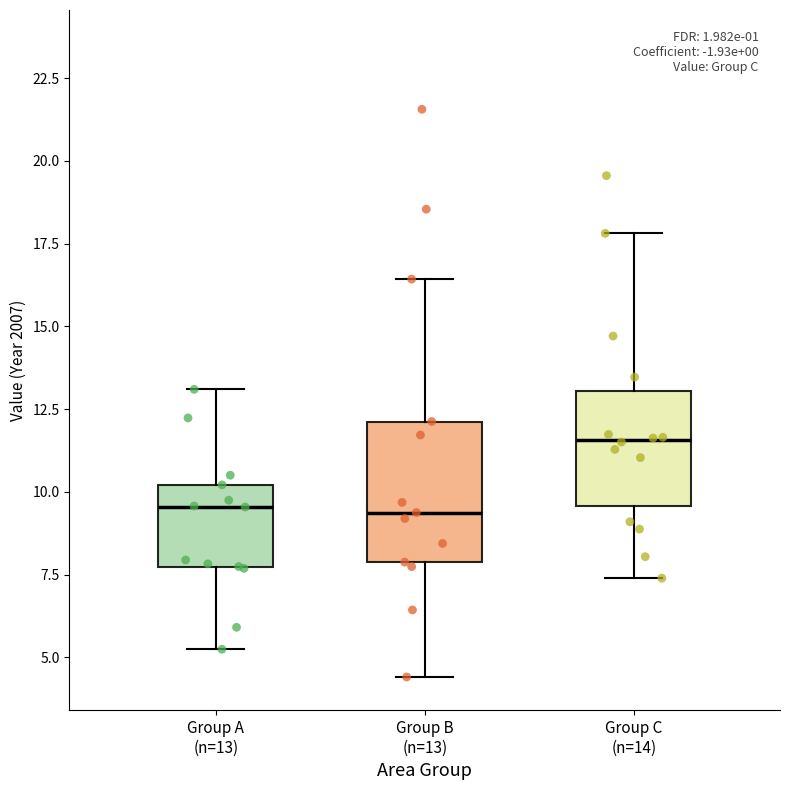

Where does the lower whisker of the box for Group C (n=14) end on the y-axis? The values are not printed on the chart, so give them approximately, as read against the axis.

7.5